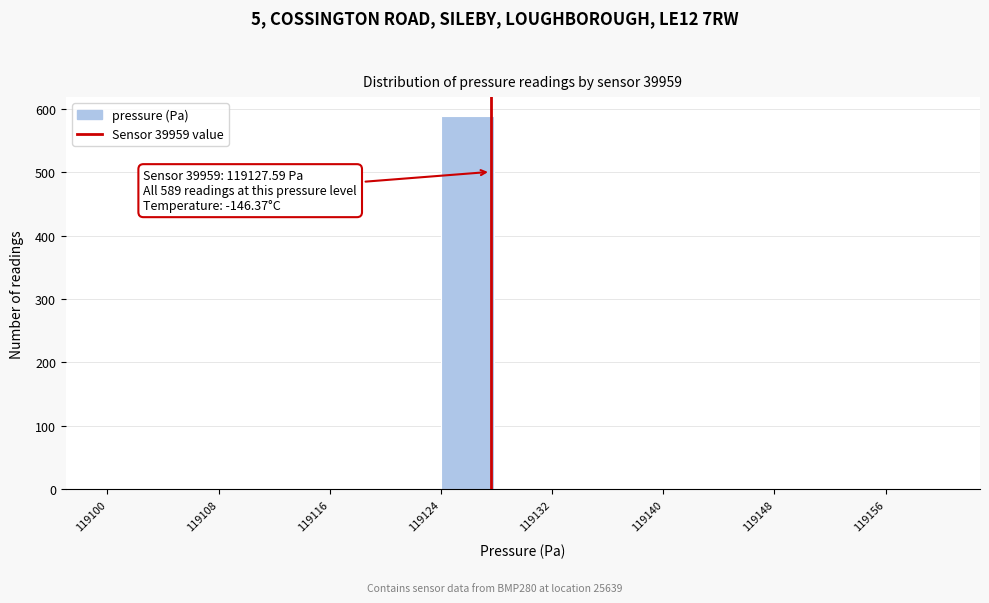

Which range on the x-axis has the tallest bar?

119124 to 119128